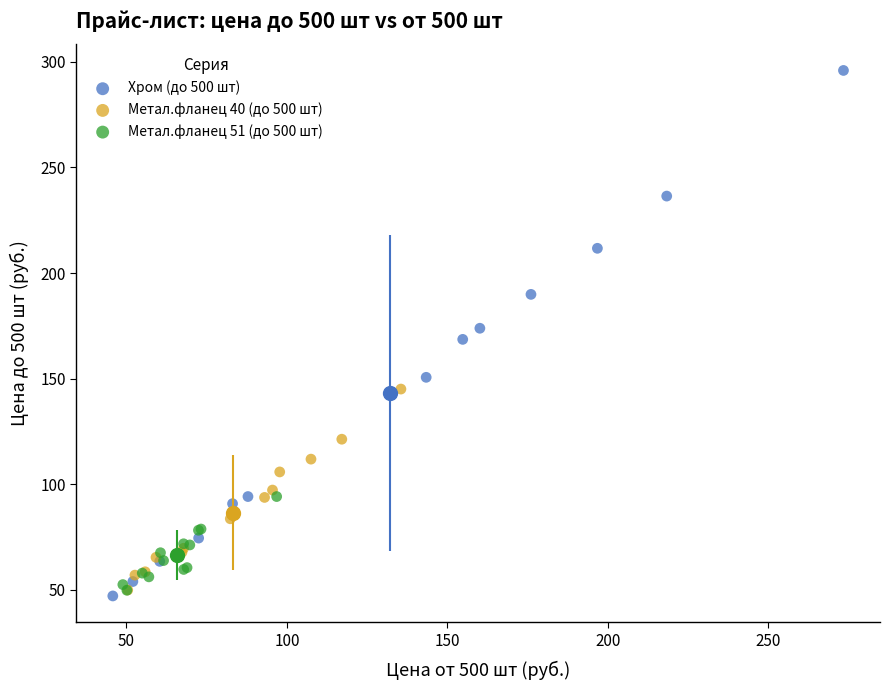

Which series contains the highest Y value?

Хром (до 500 шт)